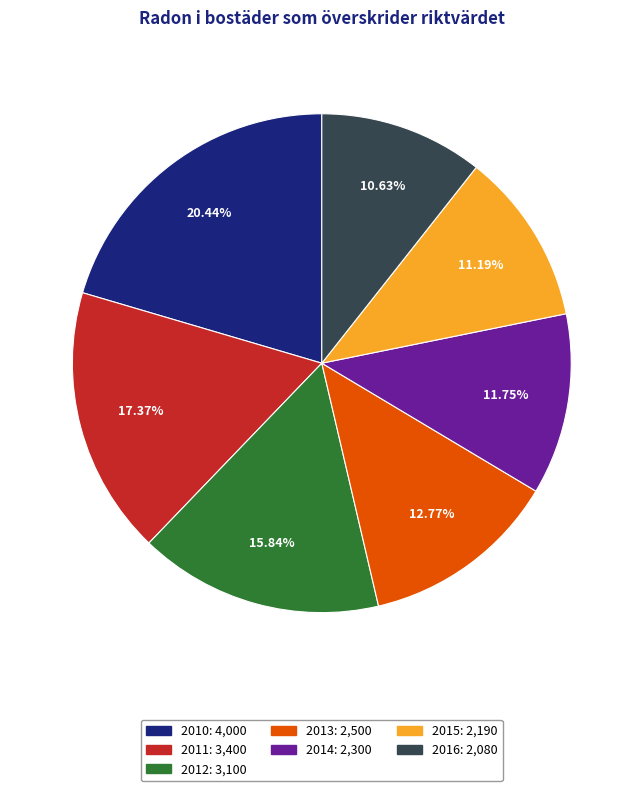

What percentage is NOT represented by 2015?

88.8%